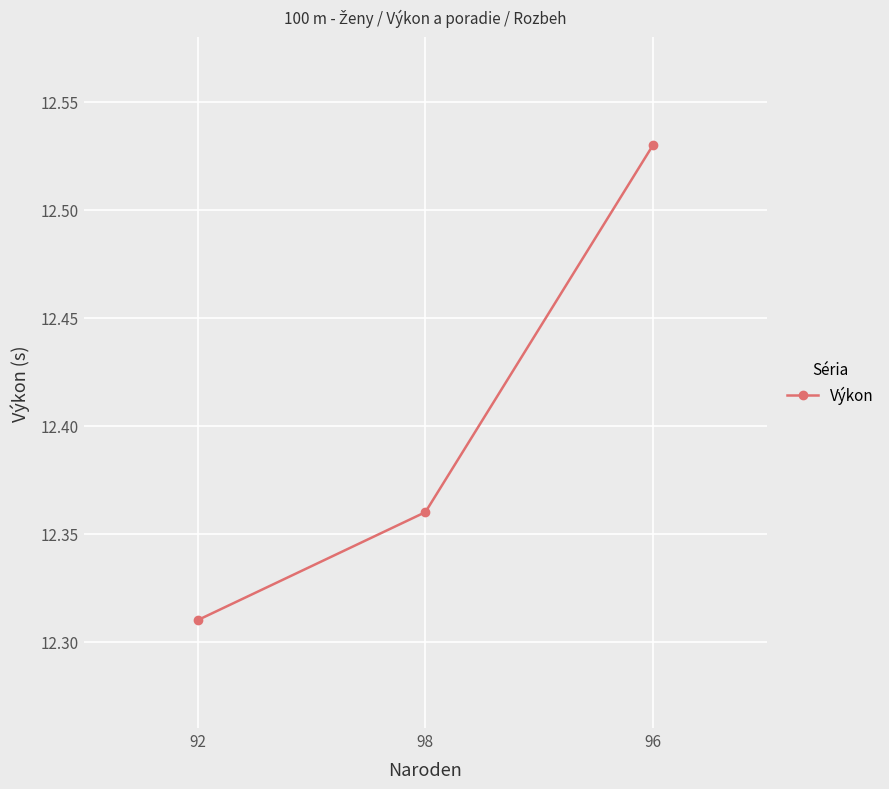

List the labels in order of value, smallest first.

92, 98, 96